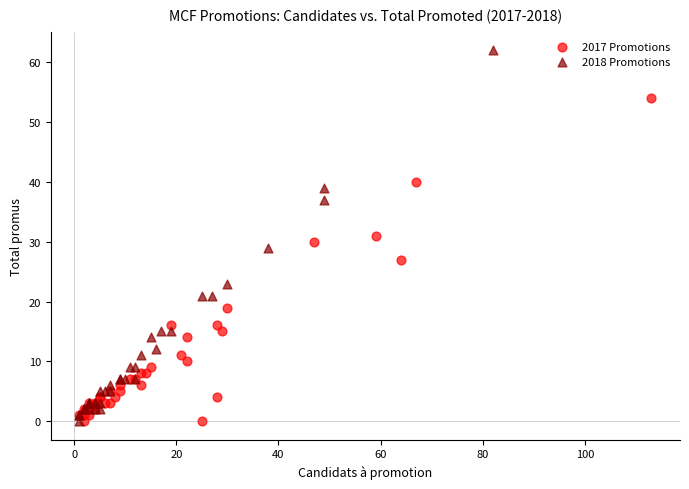

Which series has the largest Y range (max minus min)?

2018 Promotions